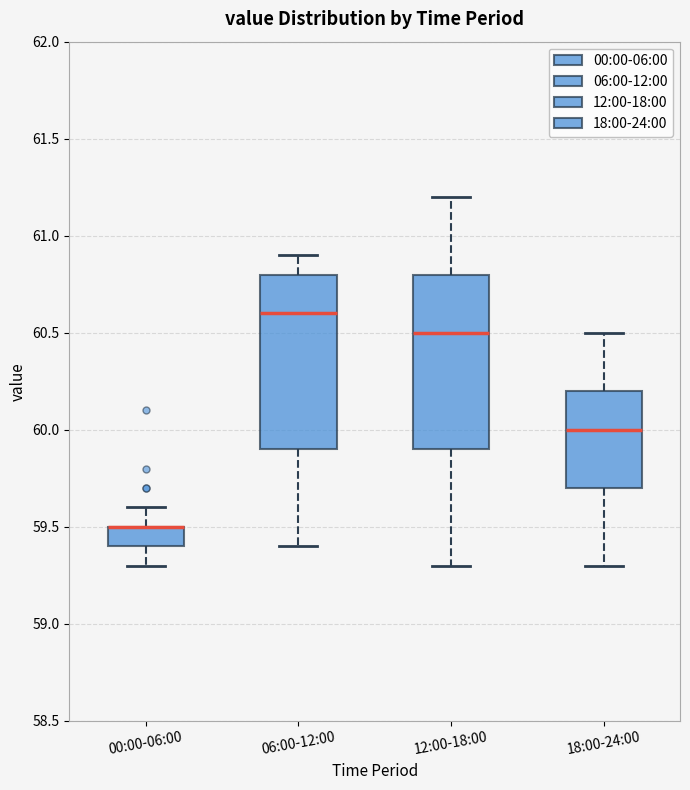

Reading left to right, read every box against the y-axis: the position of its median line, the range the box covers, and the ends of its whiskers. The values are not printed on the chart, so give them approximately, as read against the axis.

00:00-06:00: median 59.5 (drawn on the box's upper edge), box 59.4 to 59.5, whiskers 59.3 to 59.6
06:00-12:00: median 60.6, box 59.9 to 60.8, whiskers 59.4 to 60.9
12:00-18:00: median 60.5, box 59.9 to 60.8, whiskers 59.3 to 61.2
18:00-24:00: median 60.0, box 59.7 to 60.2, whiskers 59.3 to 60.5